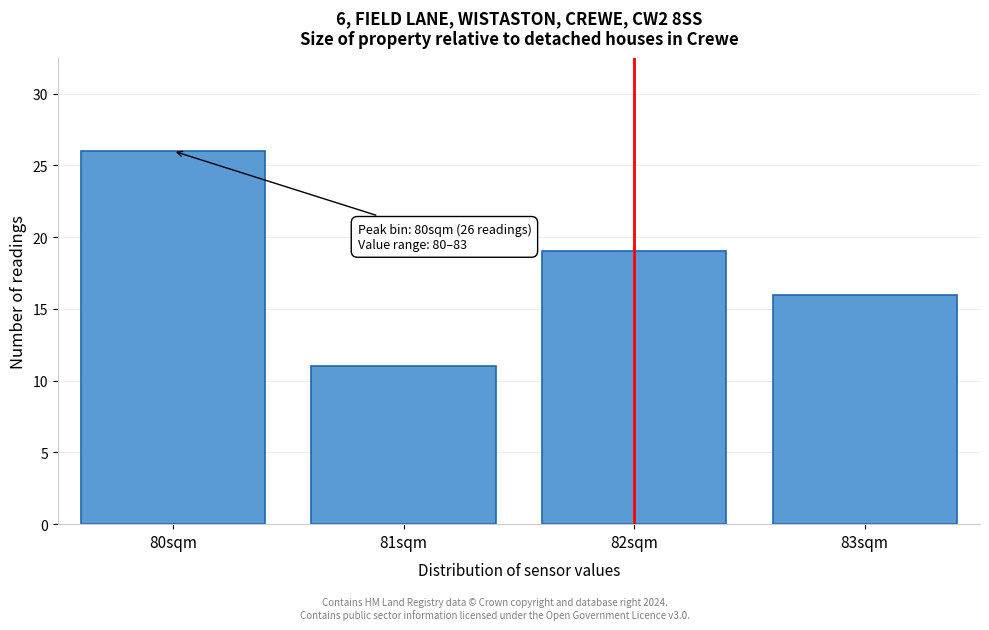

Reading right to left, extract all data points from this chart.

83sqm=16	82sqm=19	81sqm=11	80sqm=26